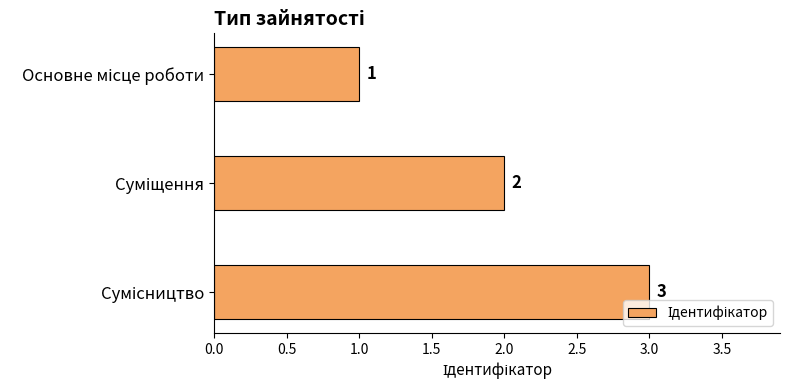

What is the value of the 2nd bar from the top?

2